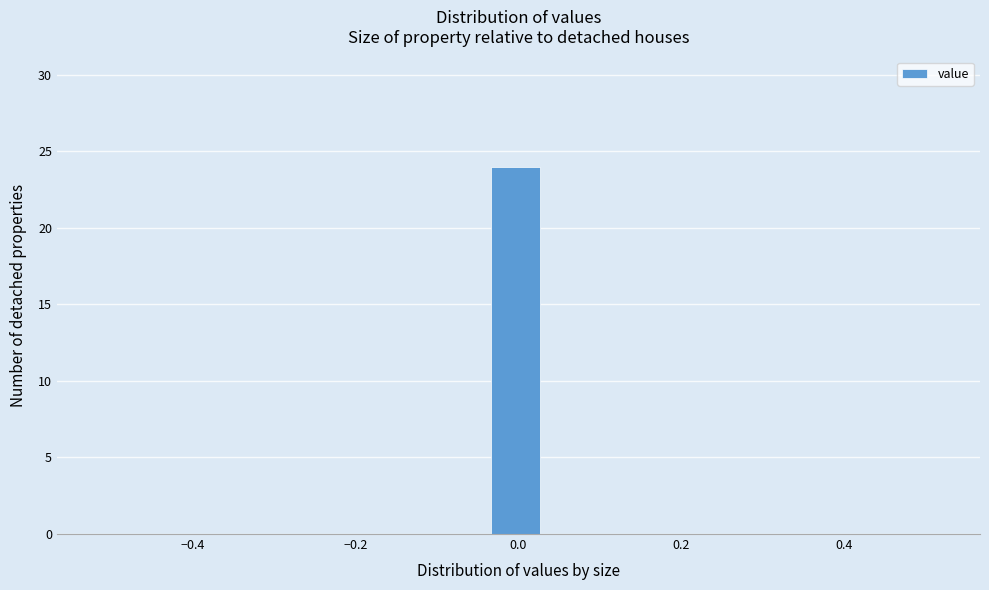

Around what value on the x-axis is the tallest bar? Give the approximate position of its centre, as read against the axis.

0.00